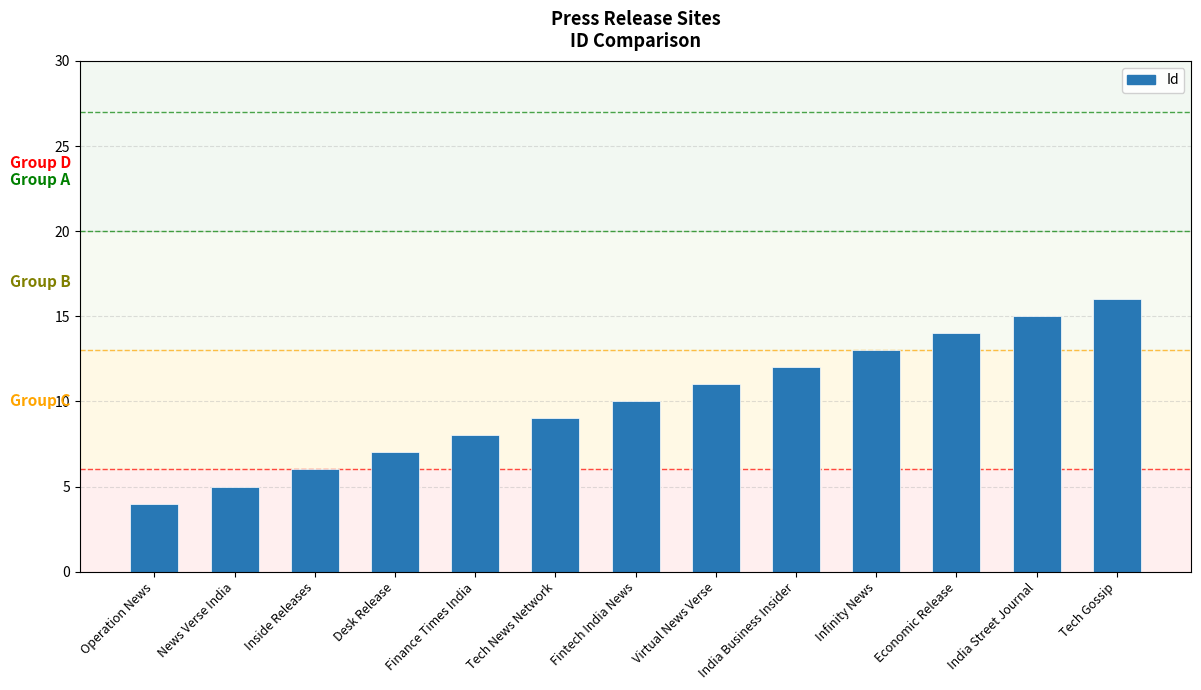

What is the sum of the values at India Business Insider and Finance Times India?

20